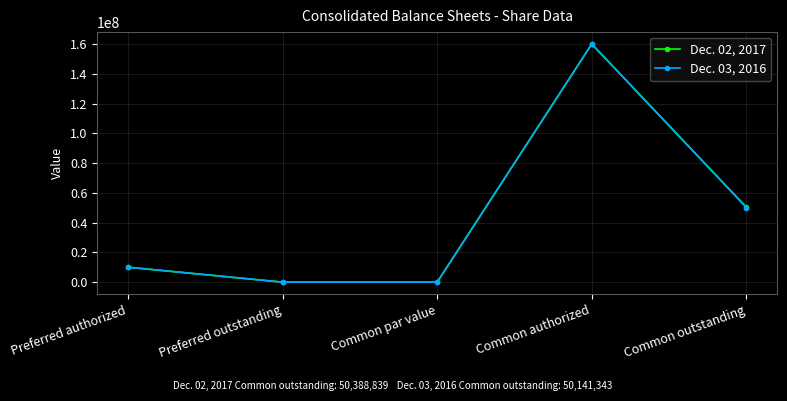

How many lines are shown in the chart?

2